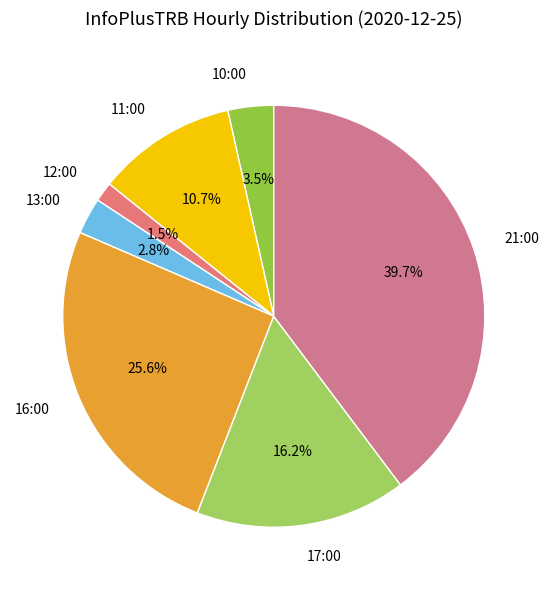

To the nearest percent, what is the difference between the 10:00 and 13:00 slice percentages?

1%